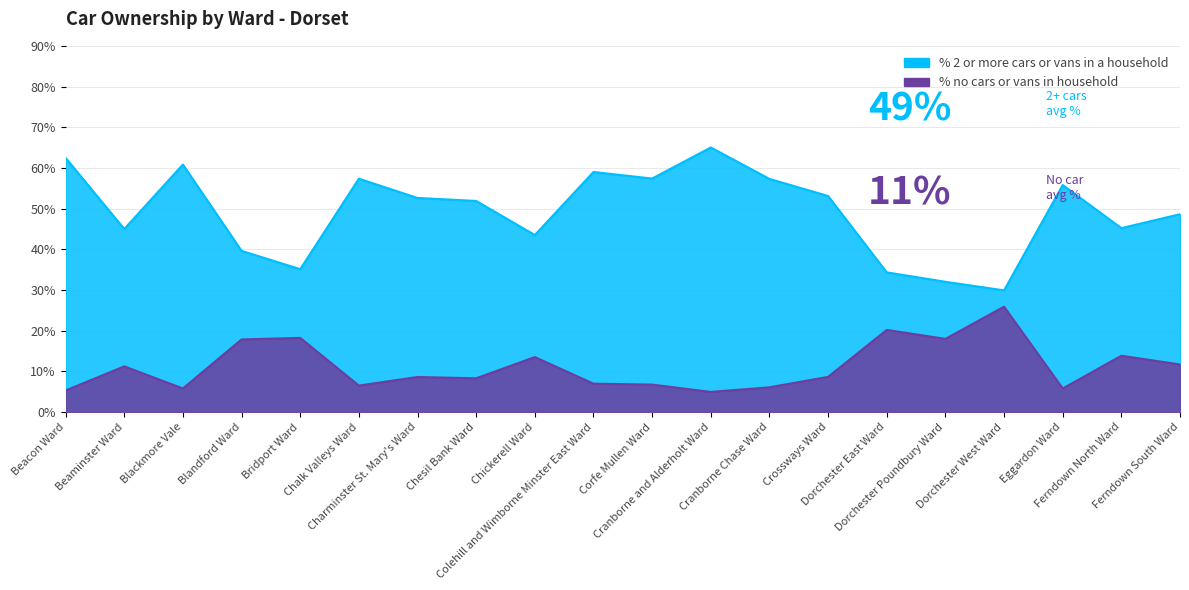

Is the value of % no cars or vans in household at Beacon Ward greater than the value of % 2 or more cars or vans in a household at Bridport Ward?

No